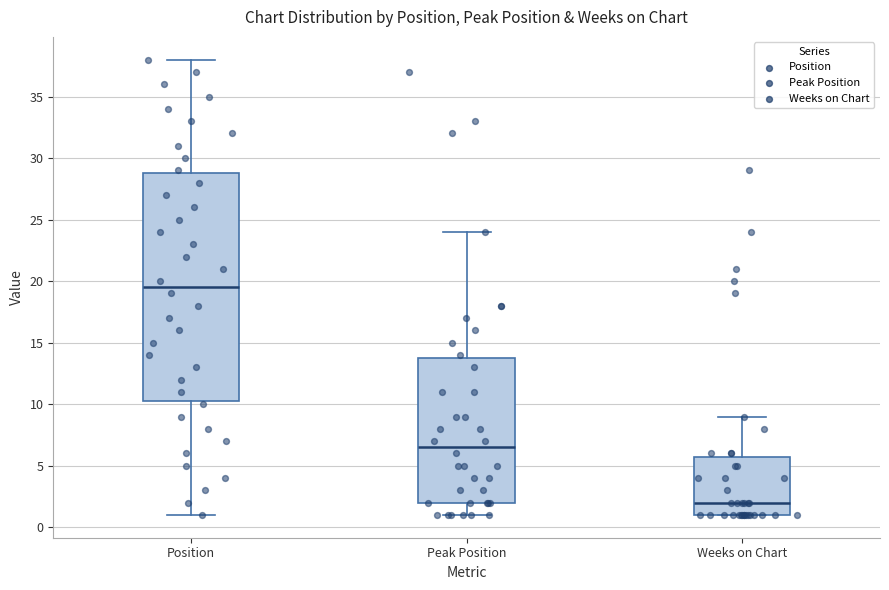

Reading left to right, read every box against the y-axis: the position of its median line, the range the box covers, and the ends of its whiskers. The values are not printed on the chart, so give them approximately, as read against the axis.

Position: median 19.5, box 10.5 to 29.0, whiskers 1.0 to 38.0
Peak Position: median 6.5, box 2.0 to 14.0, whiskers 1.0 to 24.0
Weeks on Chart: median 2.0, box 1.0 to 6.0, whiskers 1.0 to 9.0